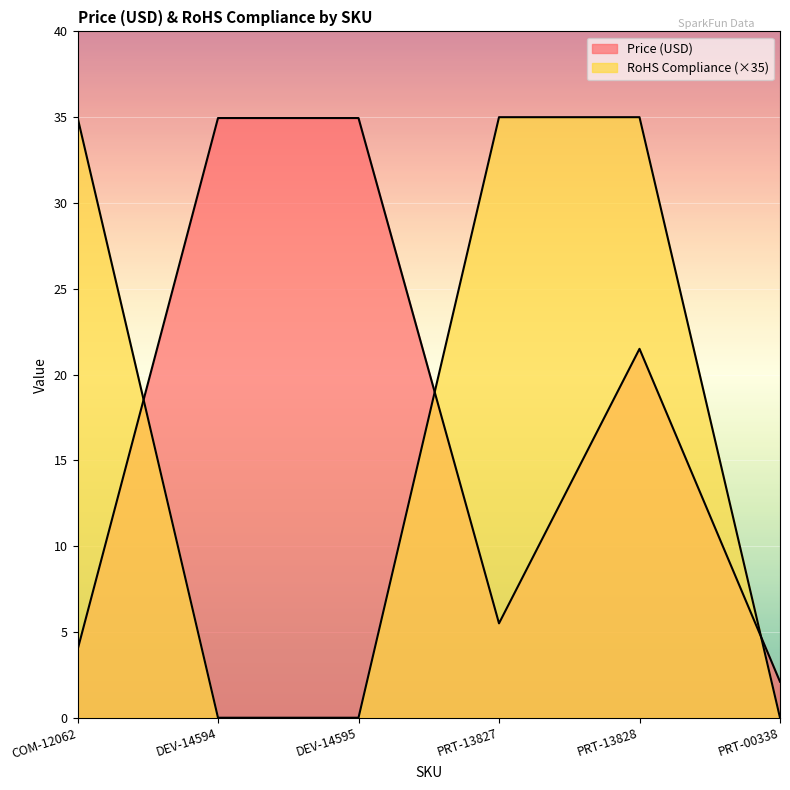

Does the chart display data point markers on the line(s)?

No